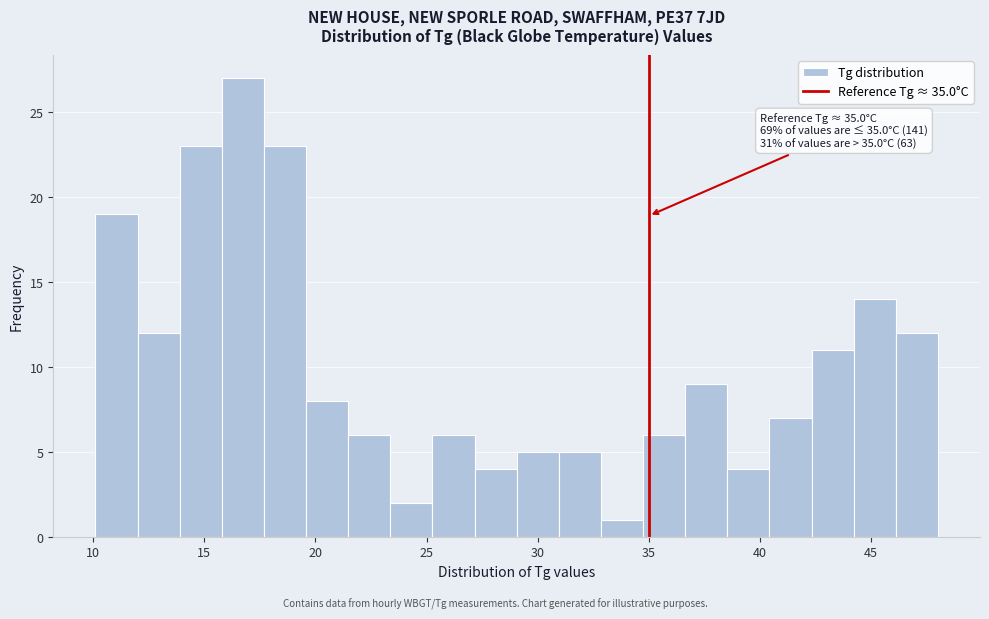

Read against the x-axis, roughly where is the centre of the tallest bar?

16.5